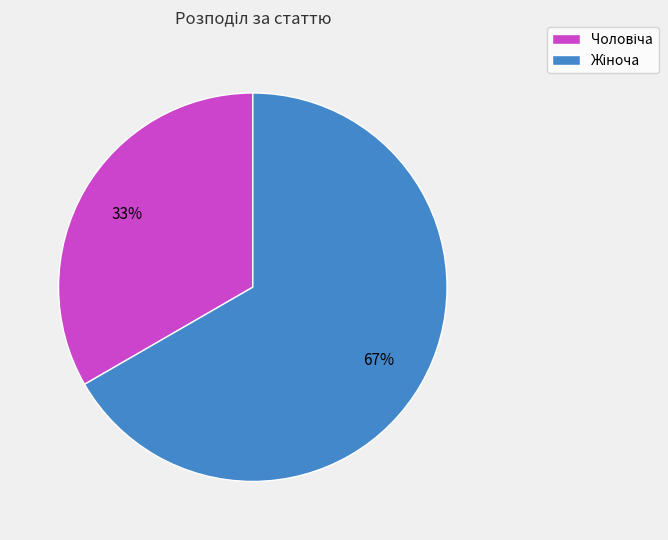

Is there any slice that represents more than half of the pie?

Yes